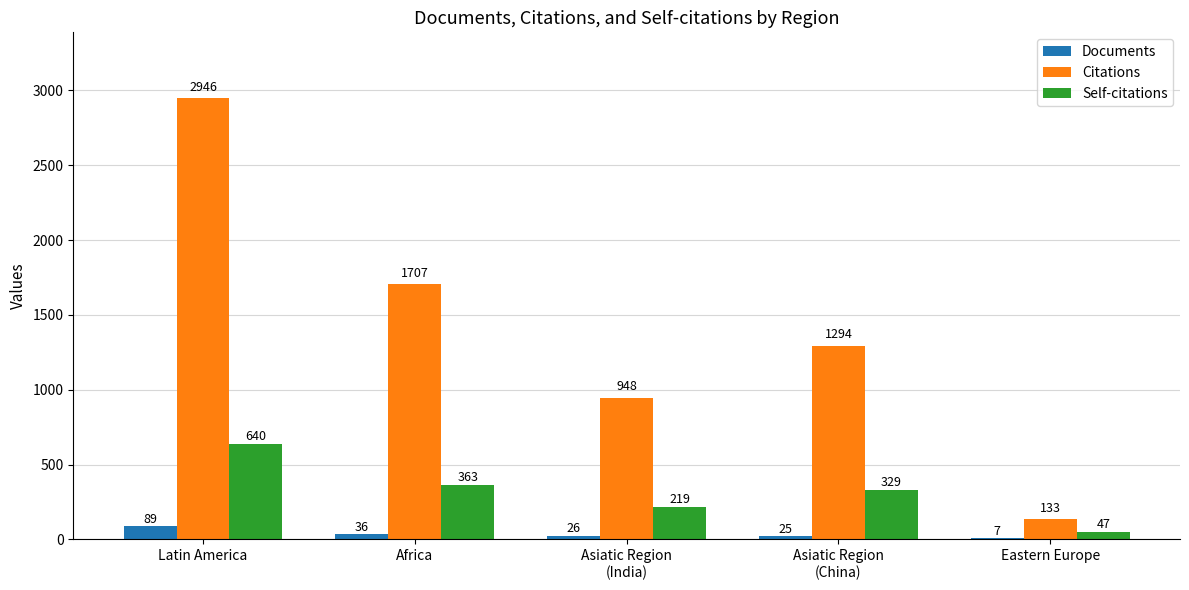

At which category is the sum across all series the highest?

Latin America